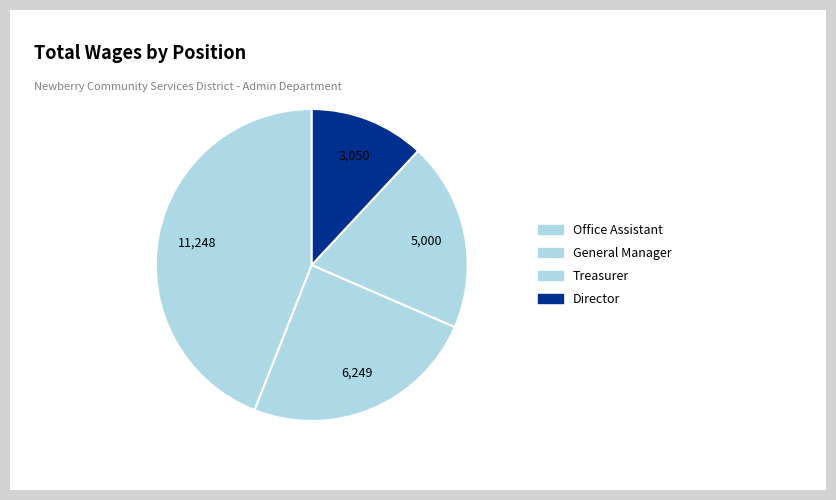

Is there any slice that represents more than half of the pie?

No